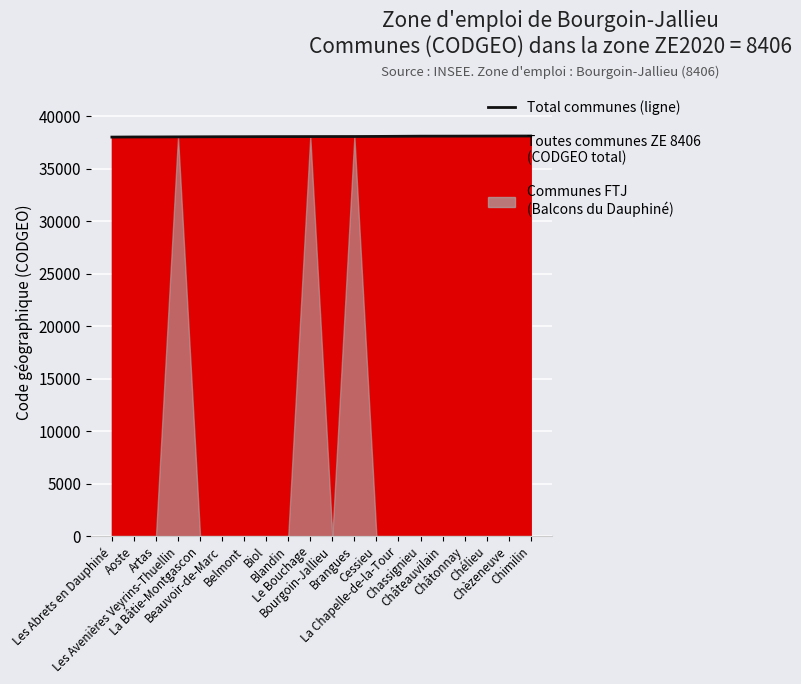

What is the difference between the values at Aoste and Chèzeneuve?

90